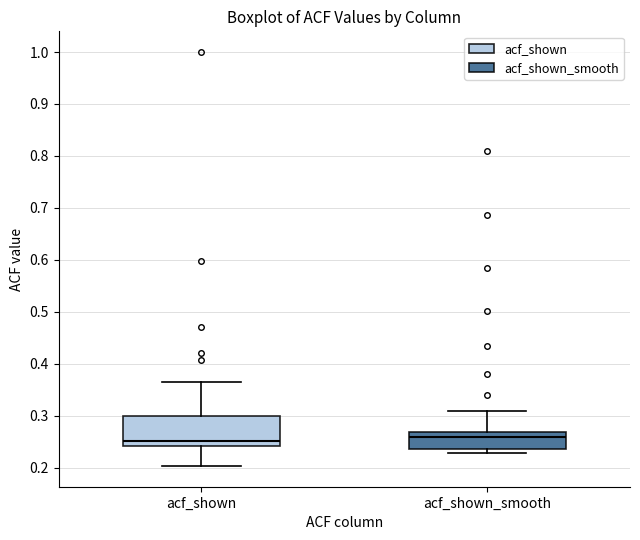

Where is the upper edge of the box for acf_shown on the y-axis? The values are not printed on the chart, so give them approximately, as read against the axis.

0.30